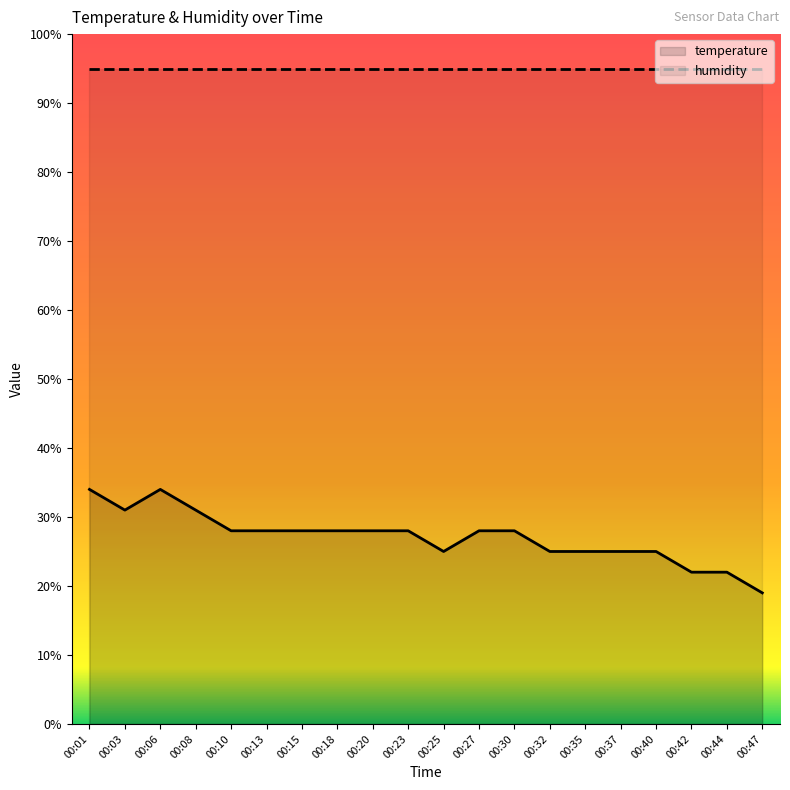

At which category is the sum across all series the highest?

00:01